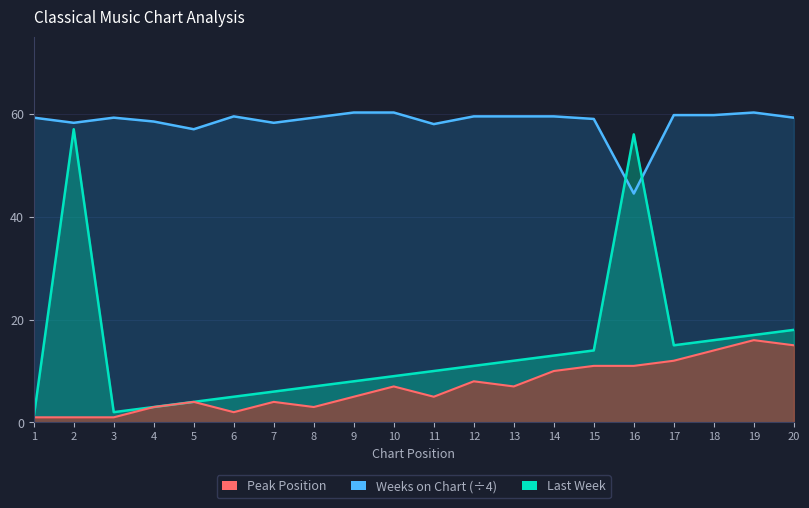

True or false: Last Week and Peak Position cross at least once.

False